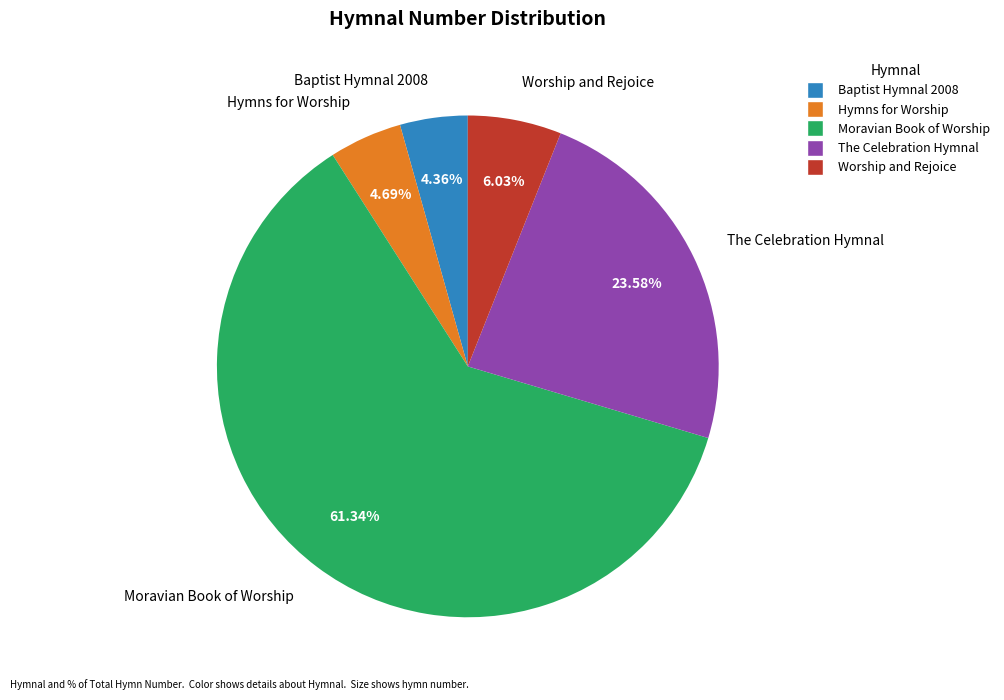

How many segments does this pie chart have?

5